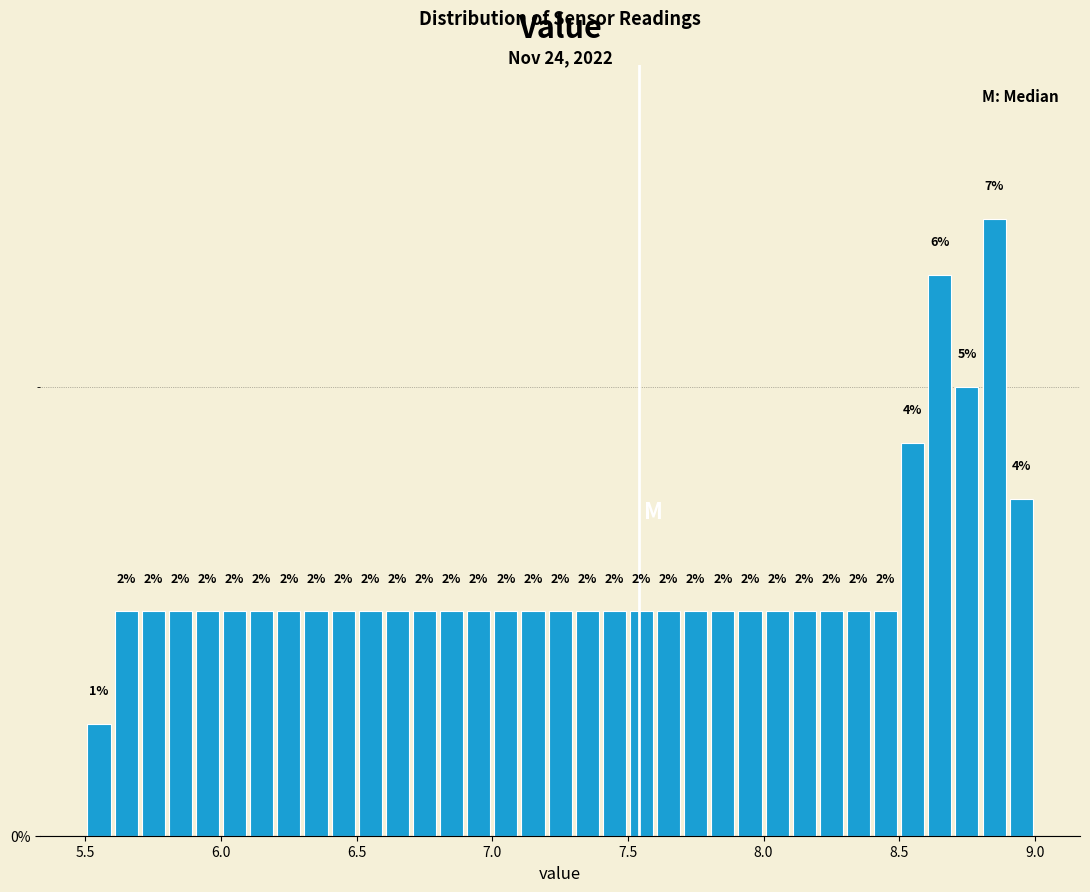

Read against the x-axis, roughly where is the centre of the tallest bar?

8.85